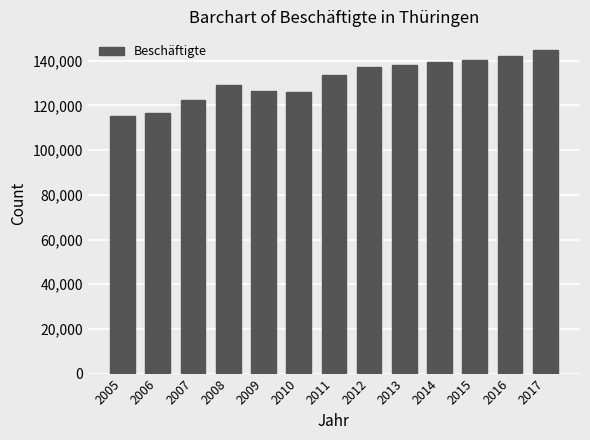

Between 2012 and 2010, which is larger?

2012